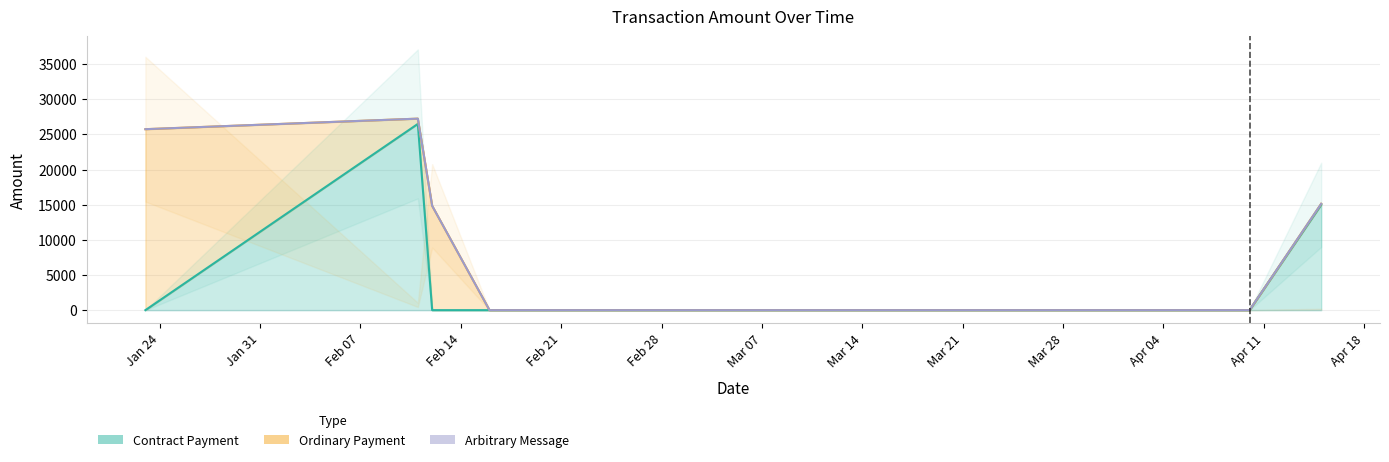

Which series has the widest spread of values?

Contract Payment